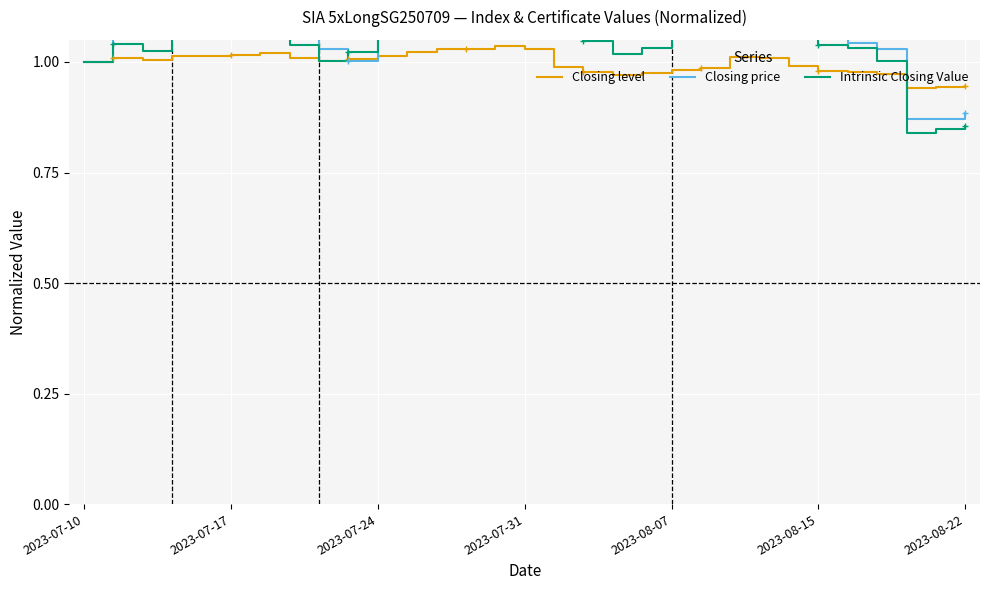

What is the lowest value of the Closing level series?

0.9